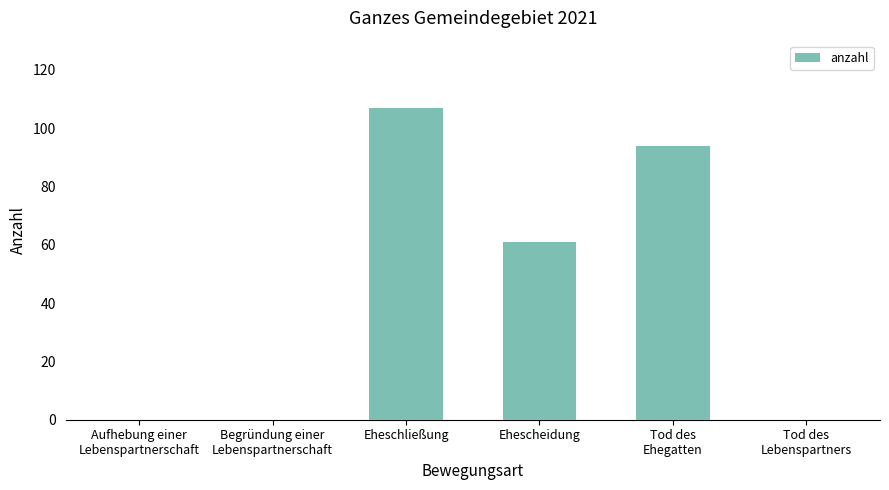

What is the greatest value displayed?

107